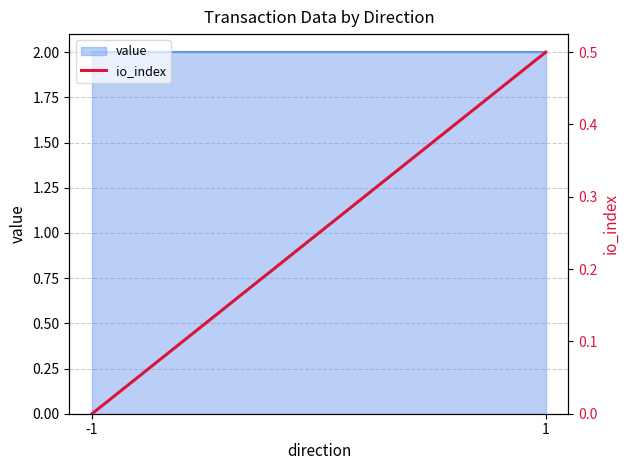

Is it true that the value at 1 is 0.2?

False